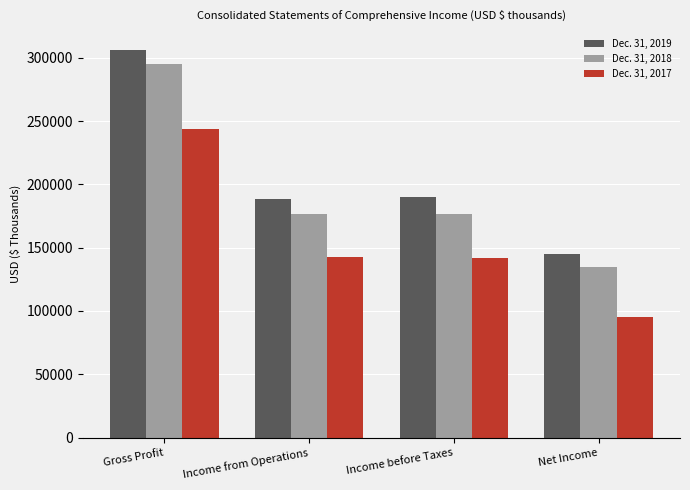

What is the total value across all series at Income from Operations?

507248